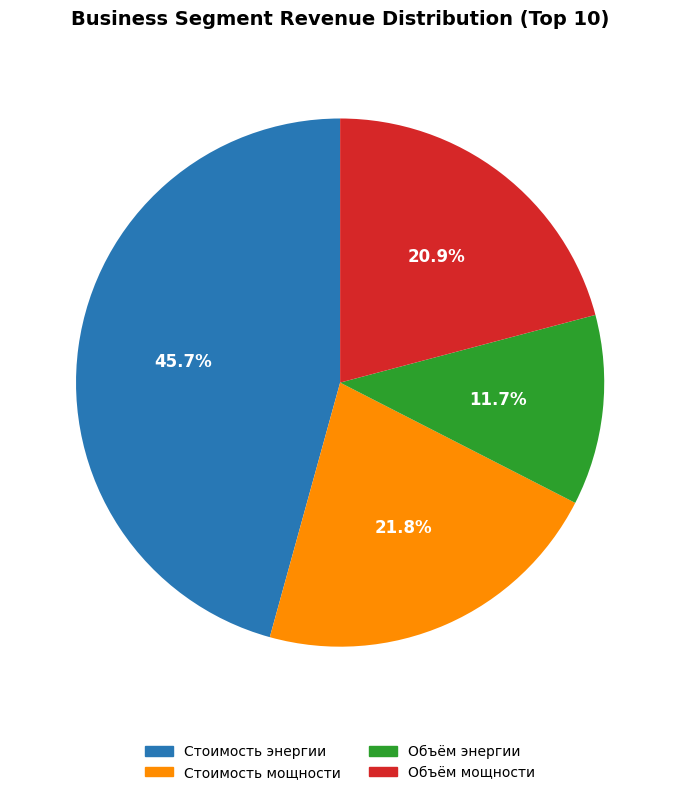

How many slices are in this pie chart?

4